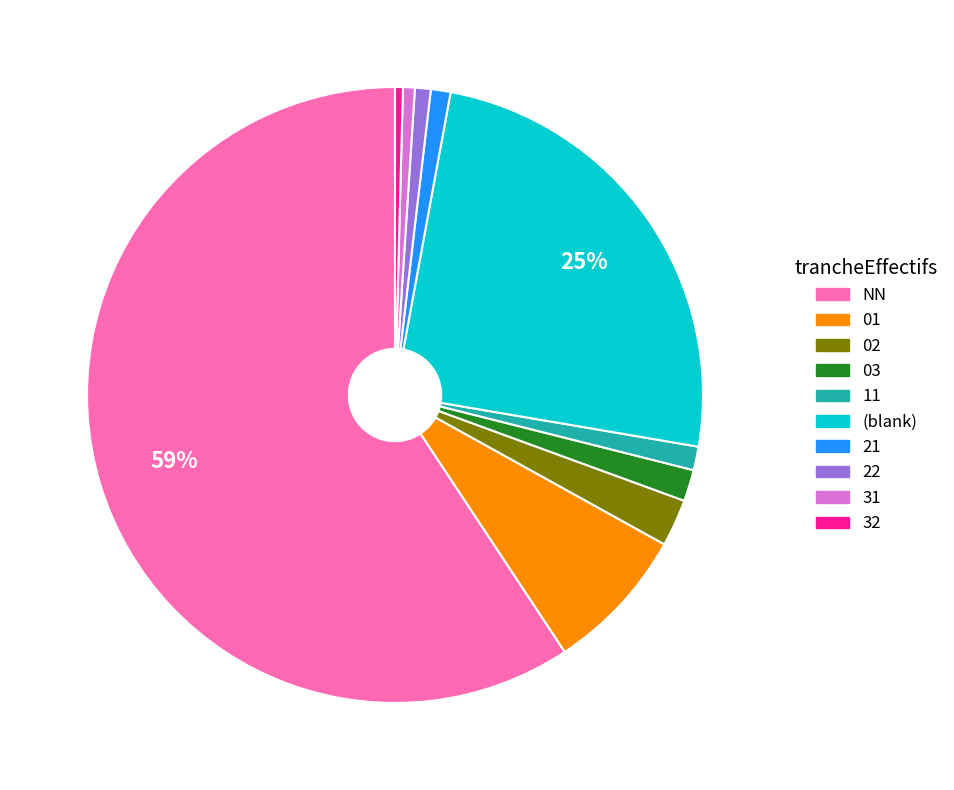

How many segments does this pie chart have?

10